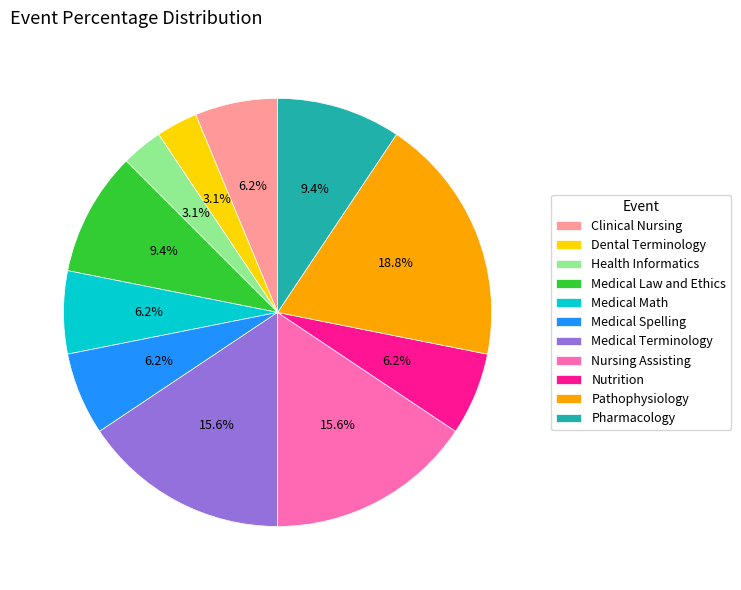

True or false: Medical Math accounts for 6% of the total.

True